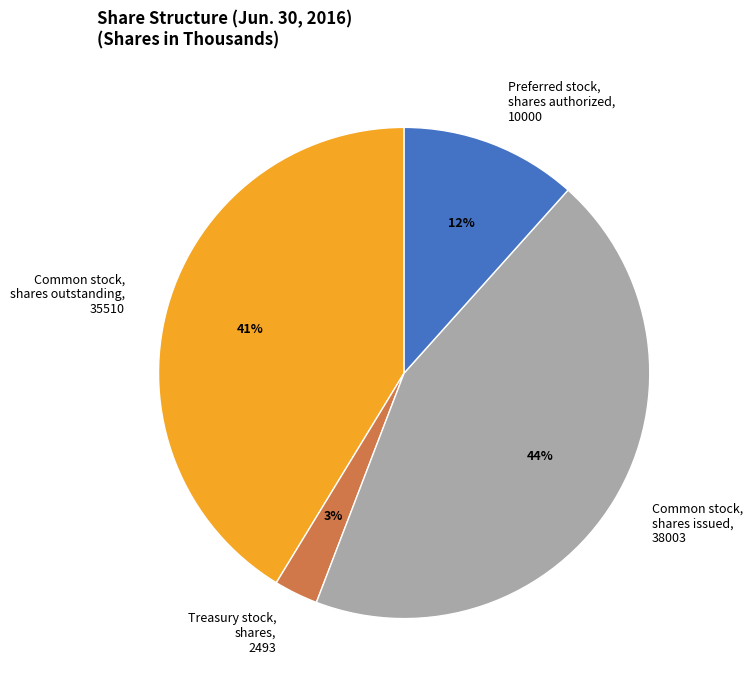

Do Common stock, shares outstanding, 35510 and Common stock, shares issued, 38003 together represent more than half of the pie?

Yes